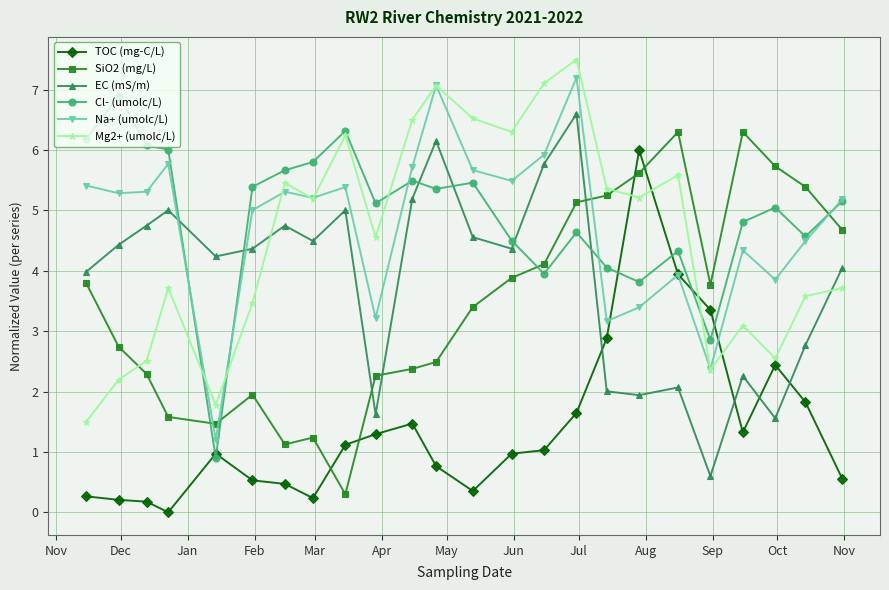

After their last crossing, which series has the higher values: SiO2 (mg/L) or EC (mS/m)?

SiO2 (mg/L)